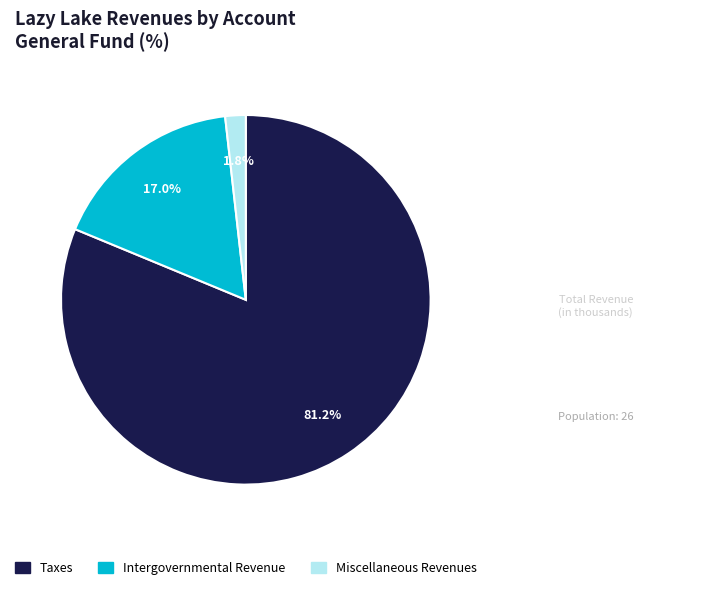

To the nearest percent, what portion does Miscellaneous Revenues represent?

2%